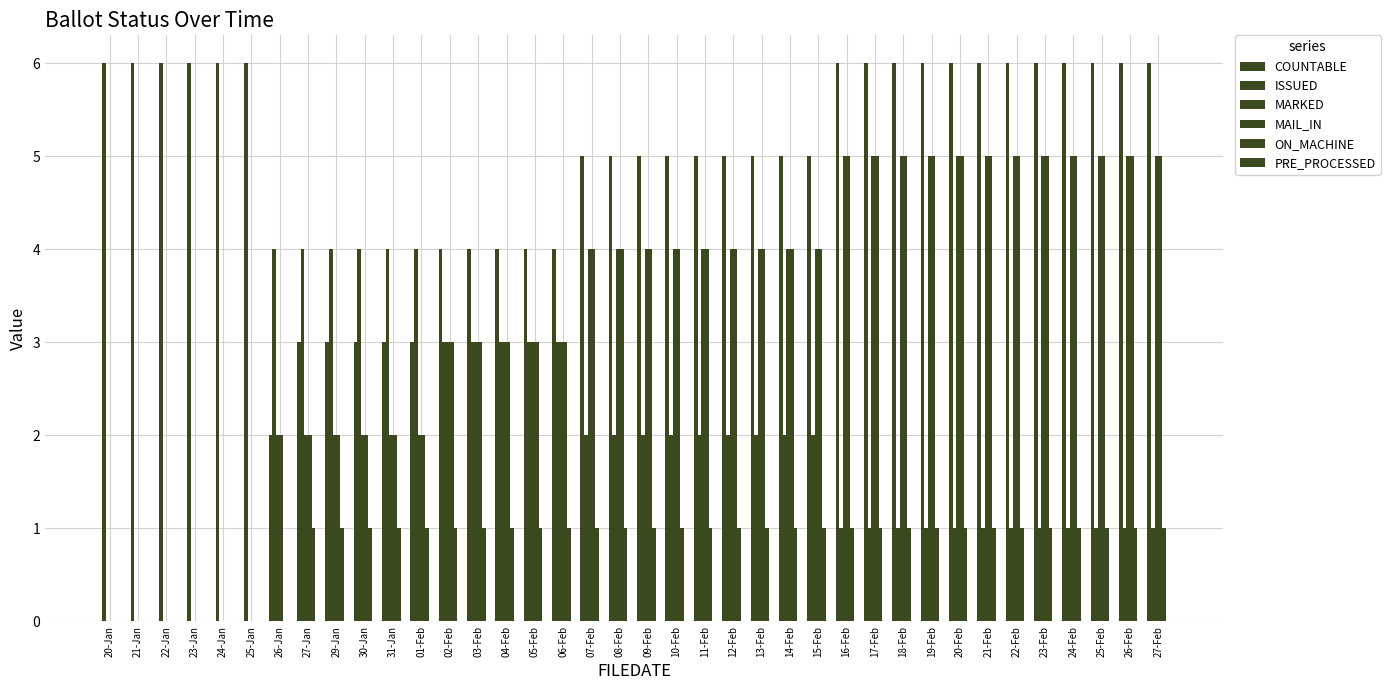

Rank the categories by ISSUED value from highest to lowest.

20-Jan, 21-Jan, 22-Jan, 23-Jan, 24-Jan, 25-Jan, 26-Jan, 27-Jan, 29-Jan, 30-Jan, 31-Jan, 01-Feb, 02-Feb, 03-Feb, 04-Feb, 05-Feb, 06-Feb, 07-Feb, 08-Feb, 09-Feb, 10-Feb, 11-Feb, 12-Feb, 13-Feb, 14-Feb, 15-Feb, 16-Feb, 17-Feb, 18-Feb, 19-Feb, 20-Feb, 21-Feb, 22-Feb, 23-Feb, 24-Feb, 25-Feb, 26-Feb, 27-Feb